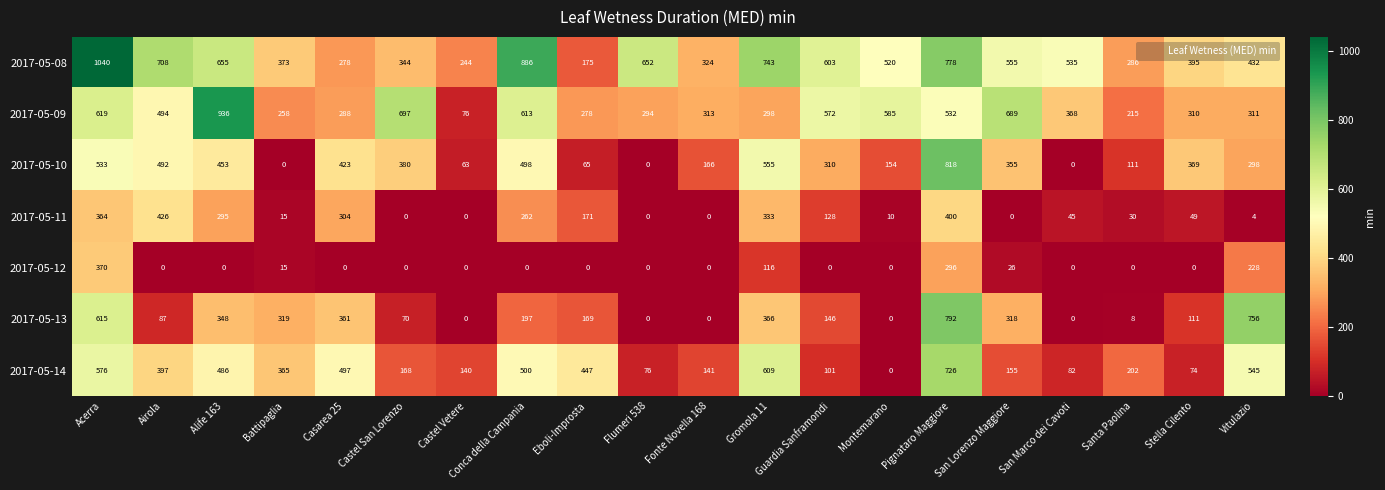

What is the sum of all 2017-05-14 values?

6287